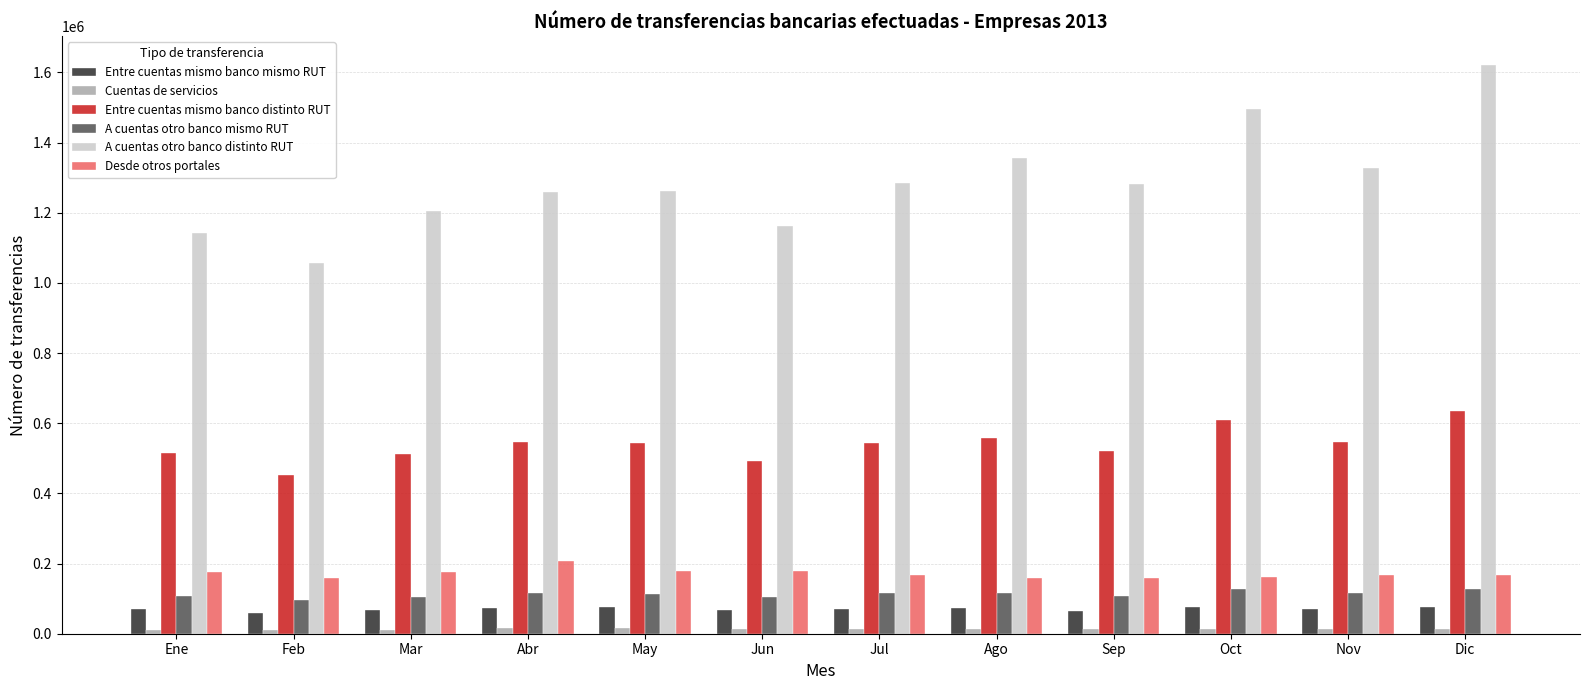

The value of Entre cuentas mismo banco distinto RUT at Abr is 546549. True or false?

True